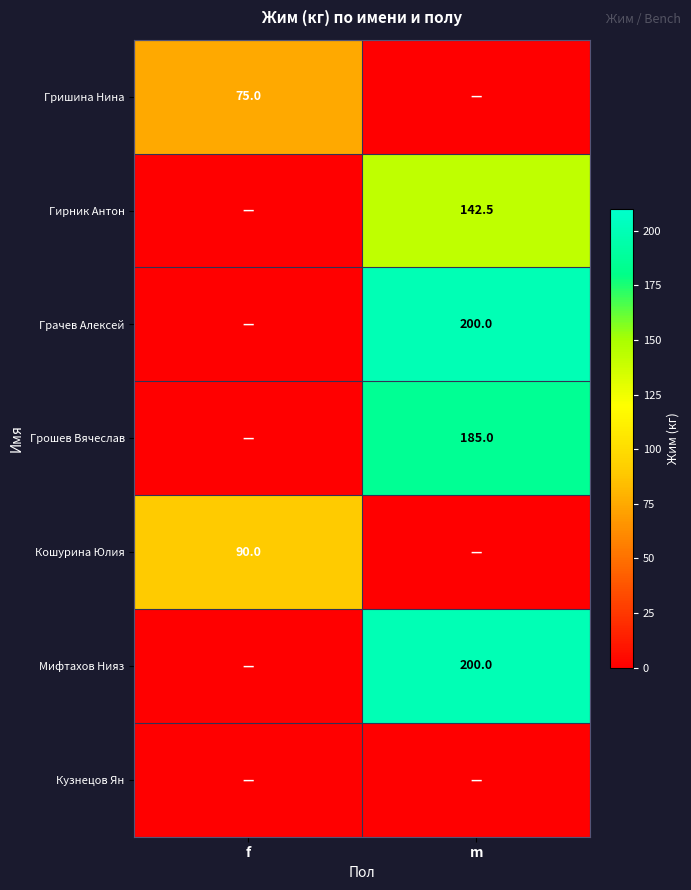

Which category has the lowest value across all series?

m